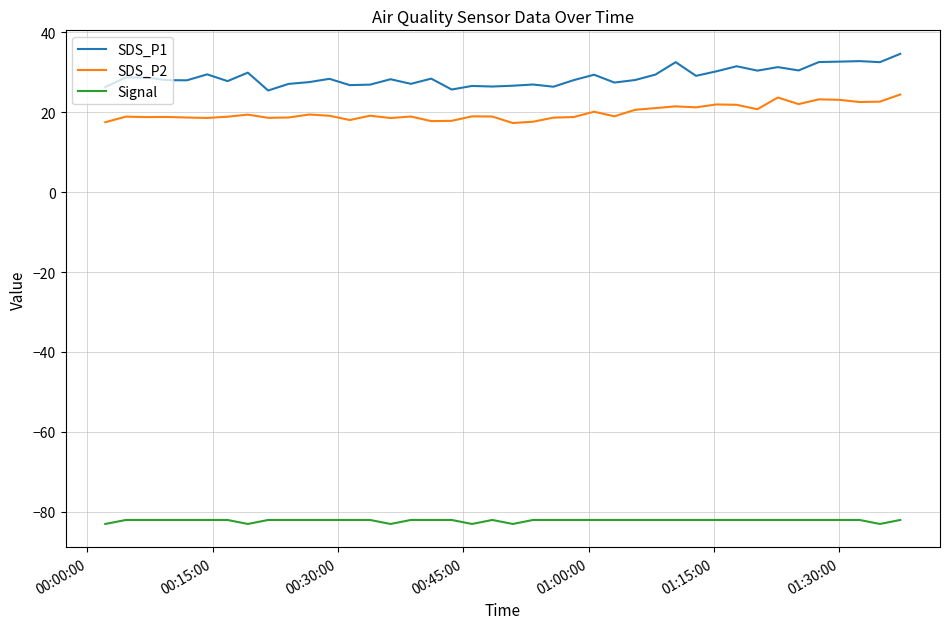

What is the difference between the maximum and minimum values in the SDS_P2 series?

7.1